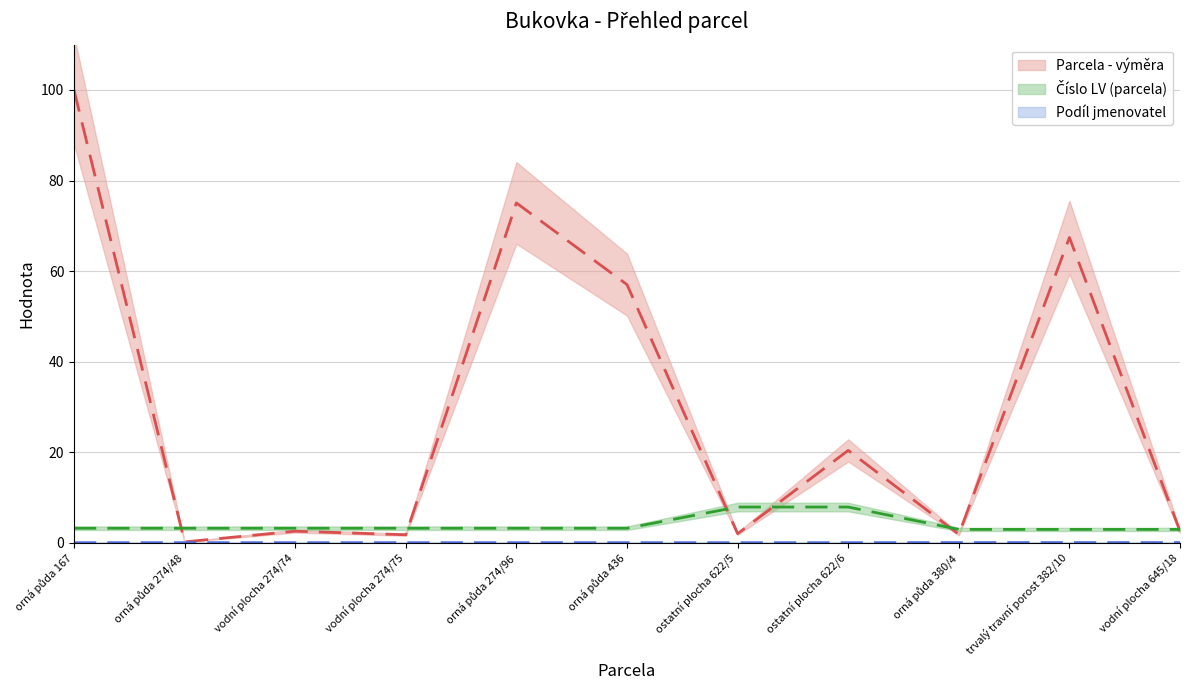

Which series has the largest total across all categories?

Parcela - výměra